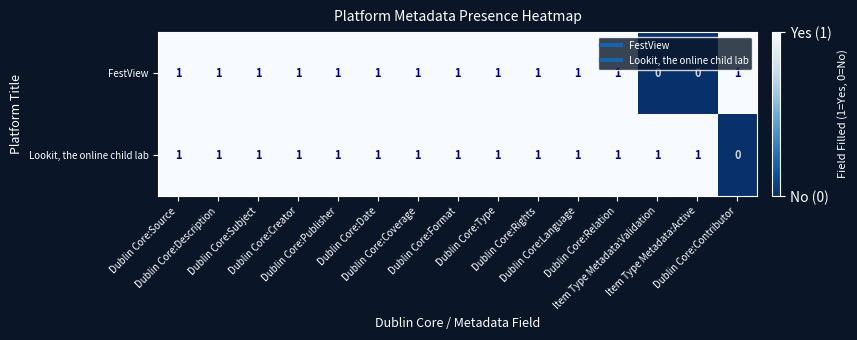

Count the FestView values in the range 1 to 2.

13